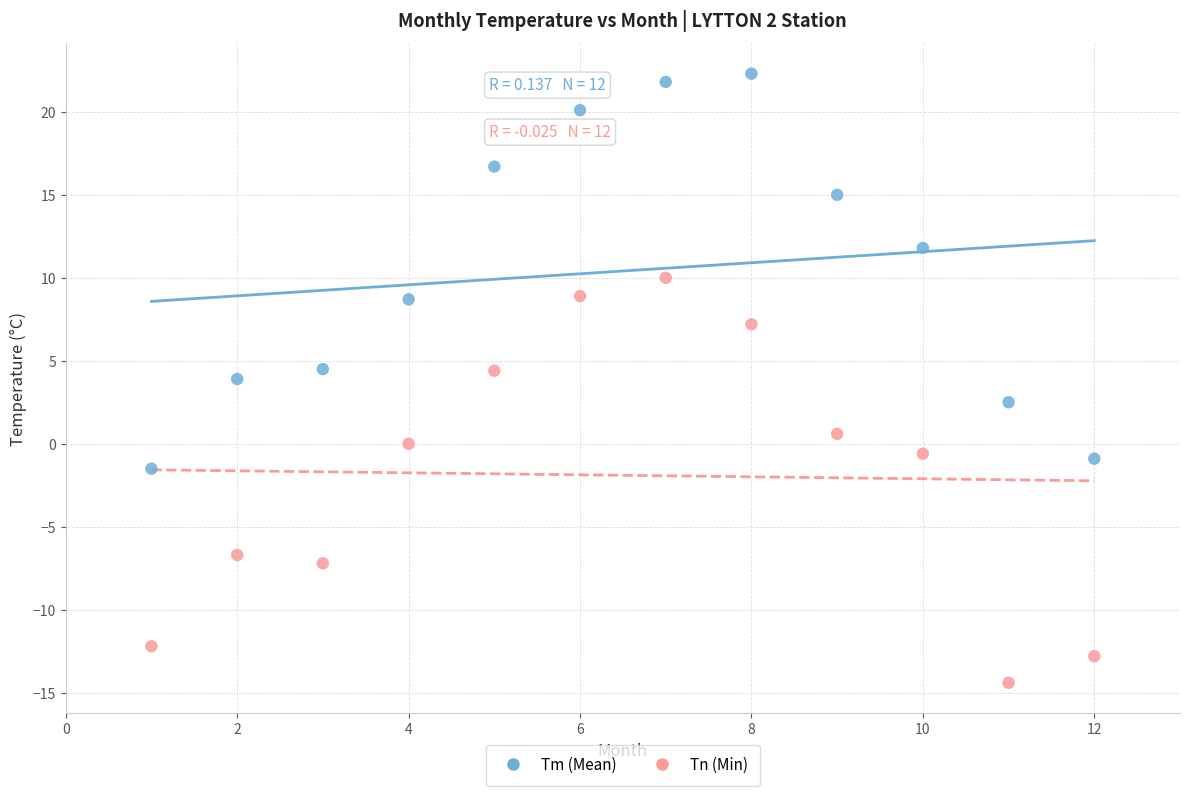

Which series has the widest spread of Y values?

Tn (Min)